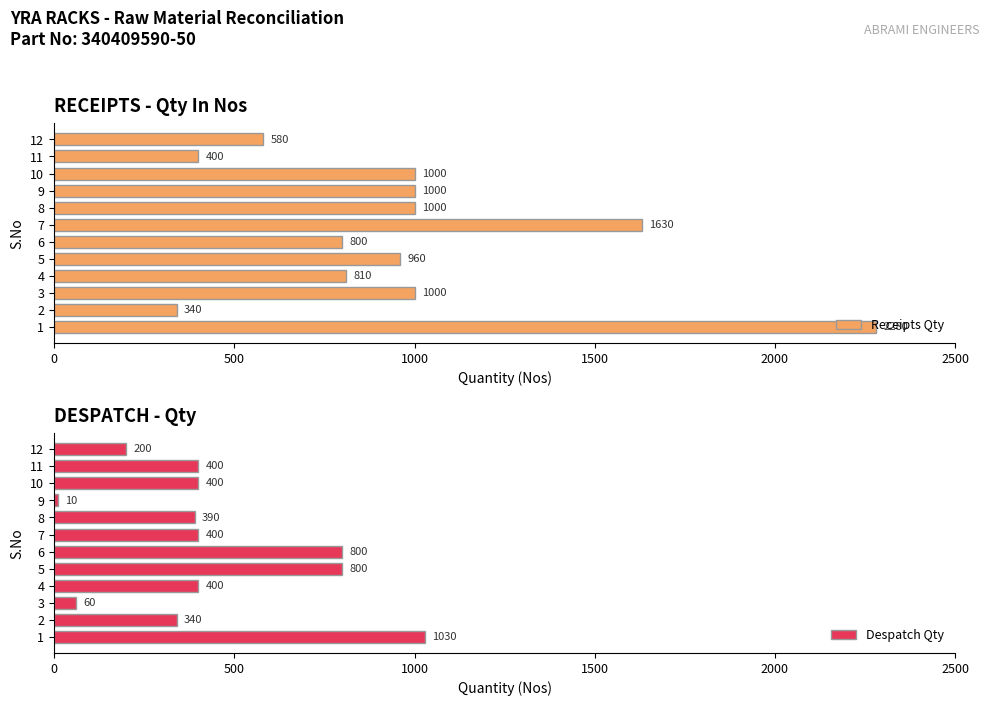

What is the minimum value for Receipts Qty?

340